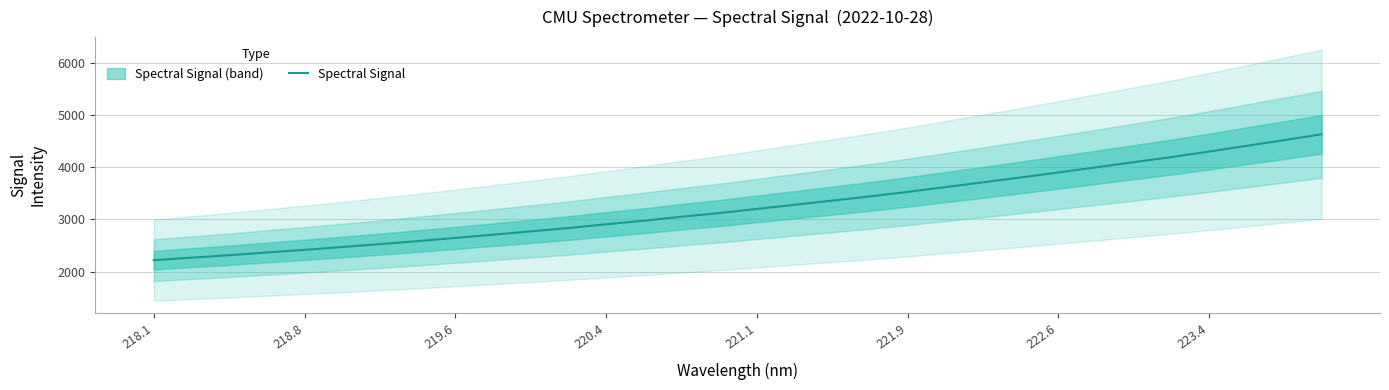

True or false: Spectral Signal has a value of 1032.1 at 220.4.

False